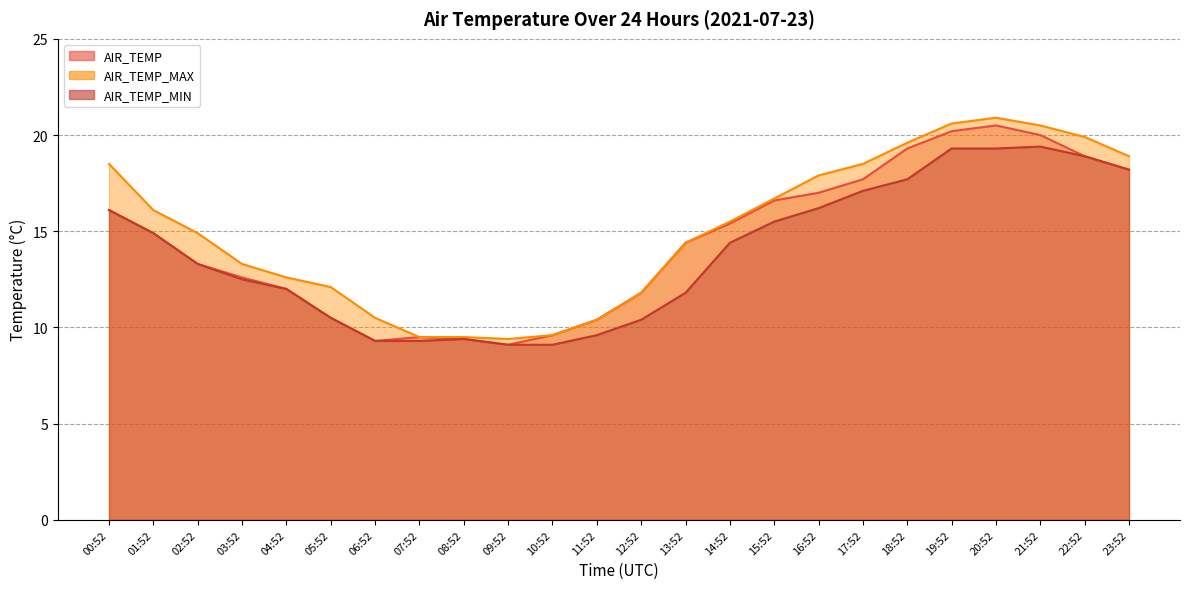

What is the value of the AIR_TEMP point at the 16th from the left?

16.6